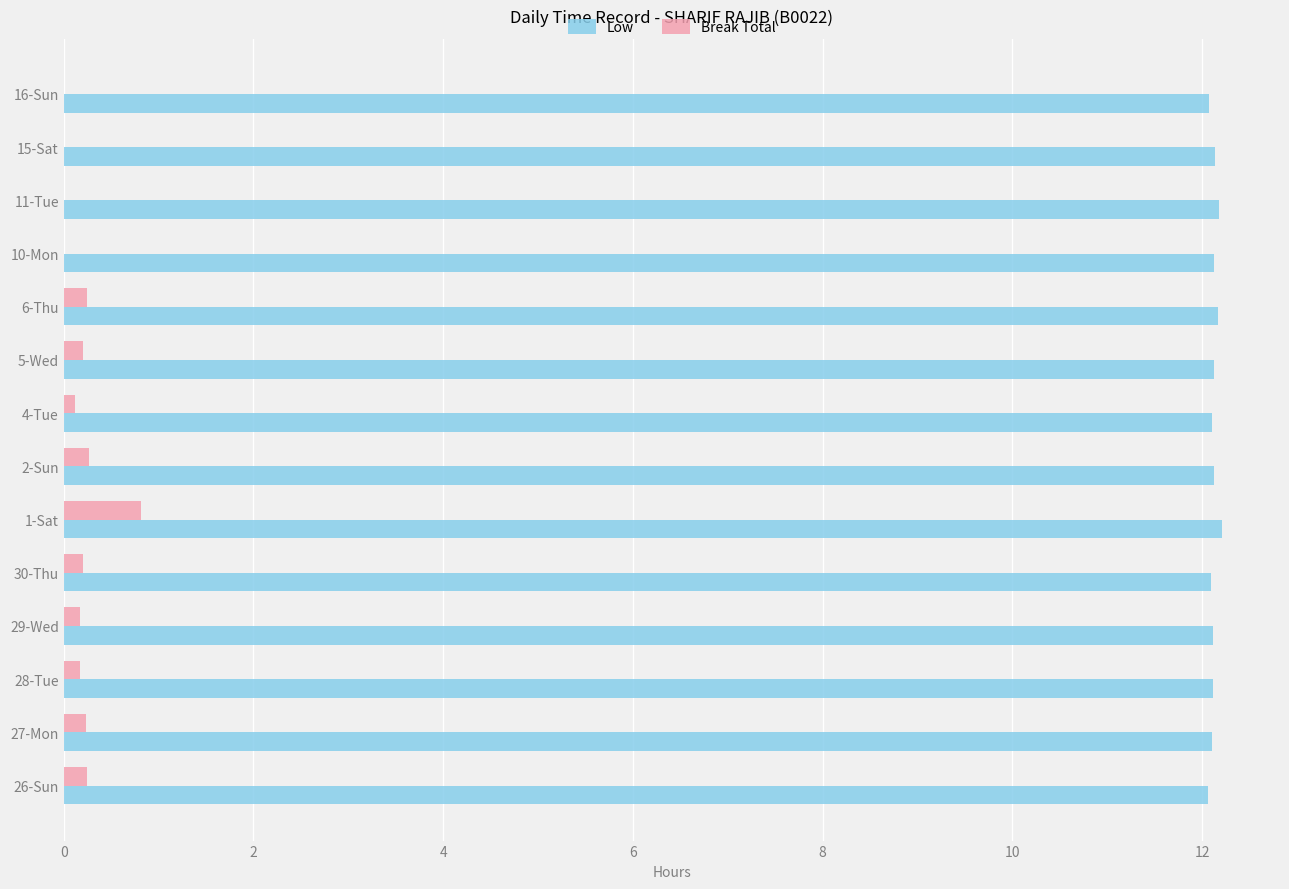

What is the maximum value shown in the chart?

12.2